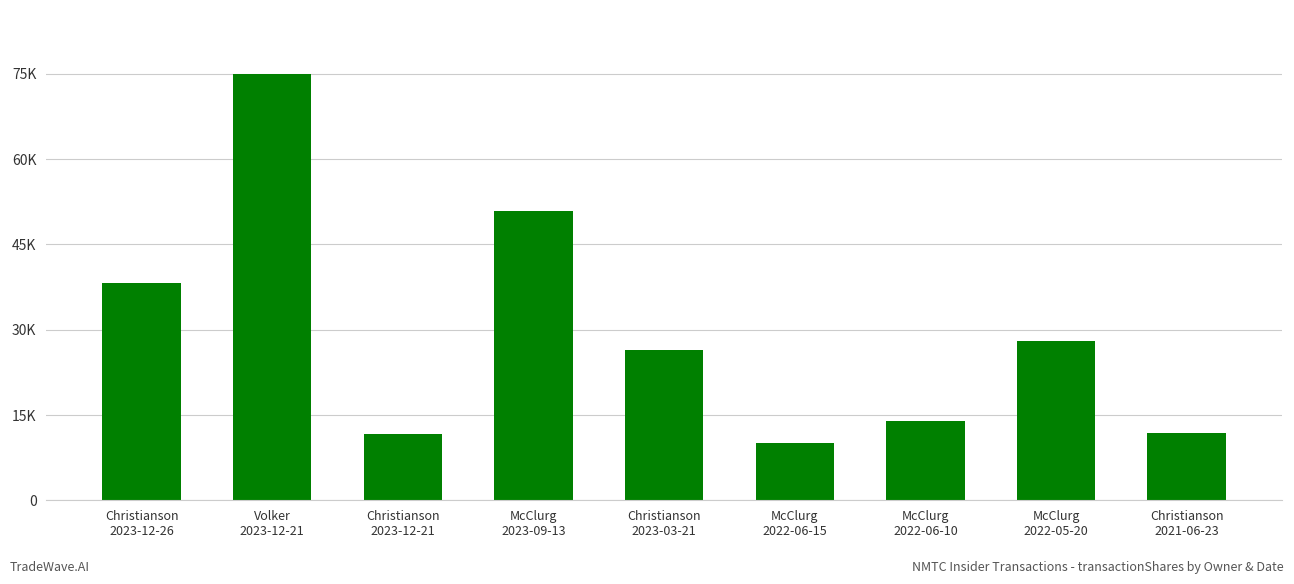

What value does the data have at Christianson
2023-12-21?

11707